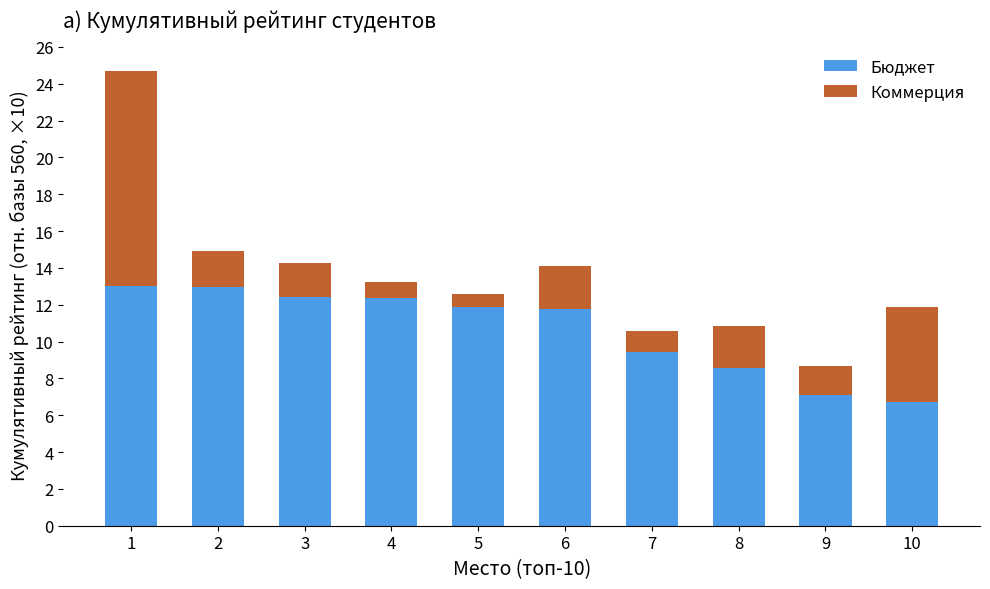

What is the difference between the second highest and minimum values in the Бюджет series?

6.2